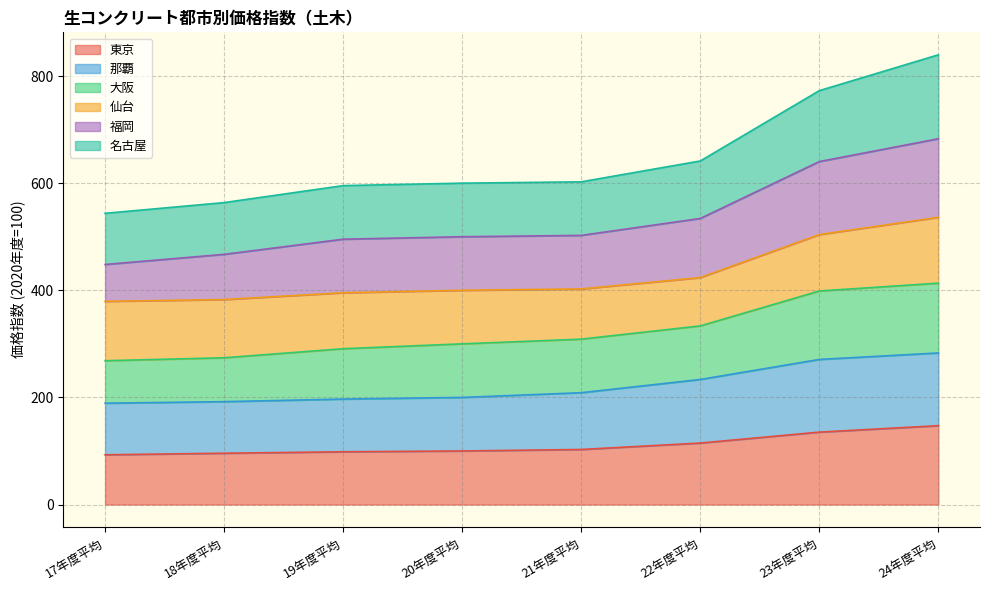

What is the lowest value of the 東京 series?

92.9